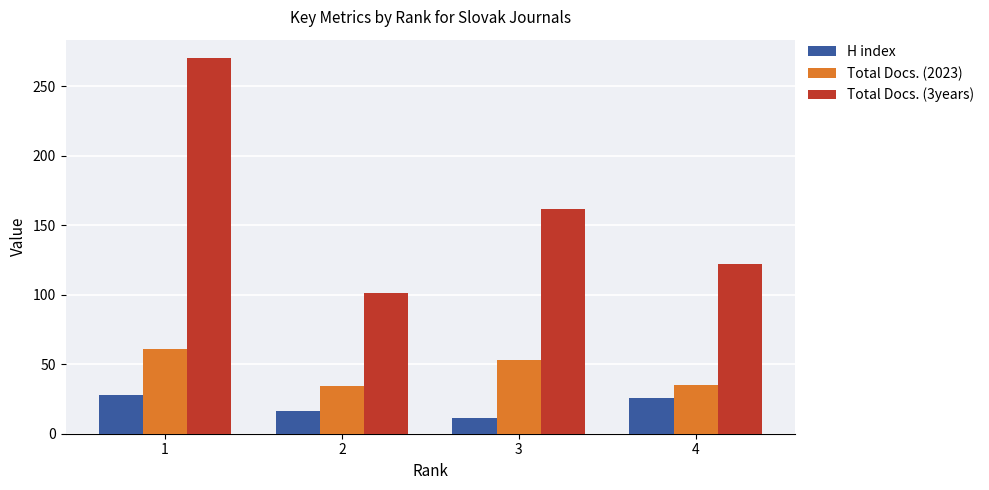

What is the spread (max minus min) of values at 1?

242